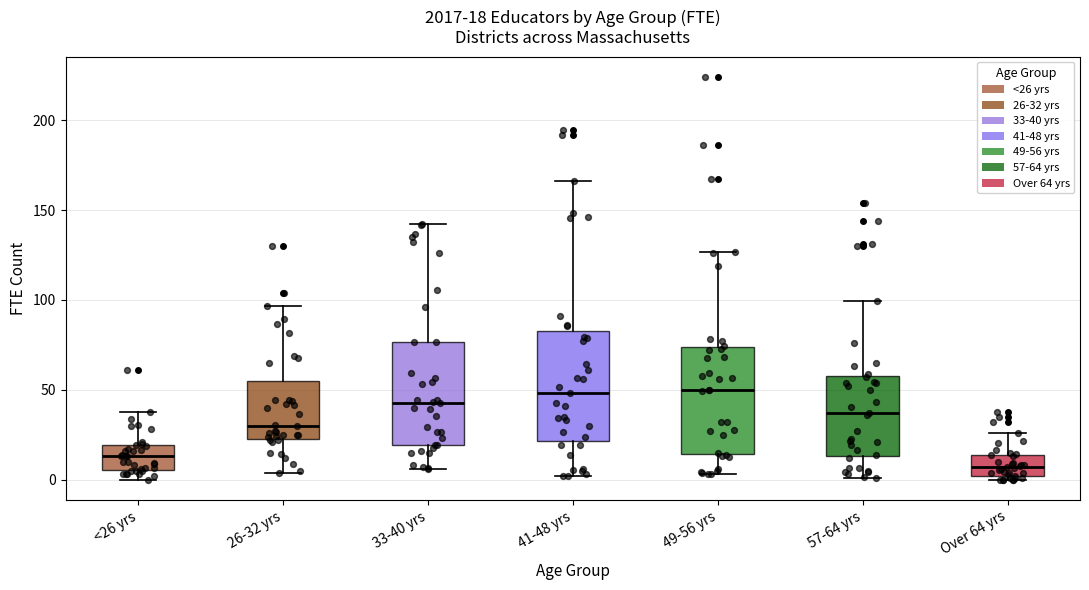

Which box has the lowest median line?

Over 64 yrs